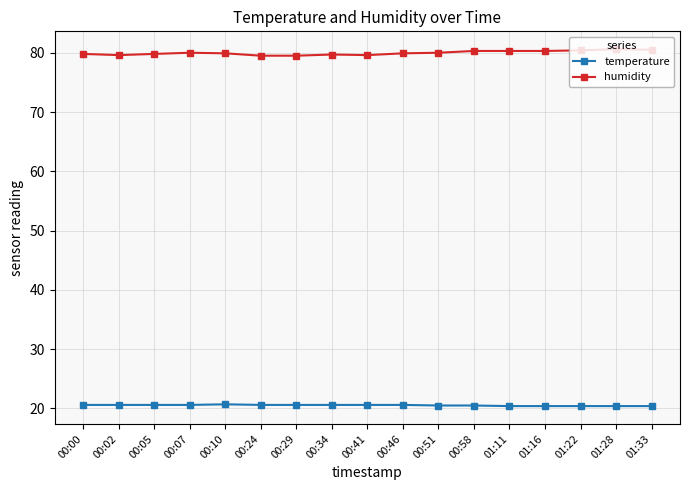

Rank the series at 01:22 from highest to lowest value.

humidity, temperature